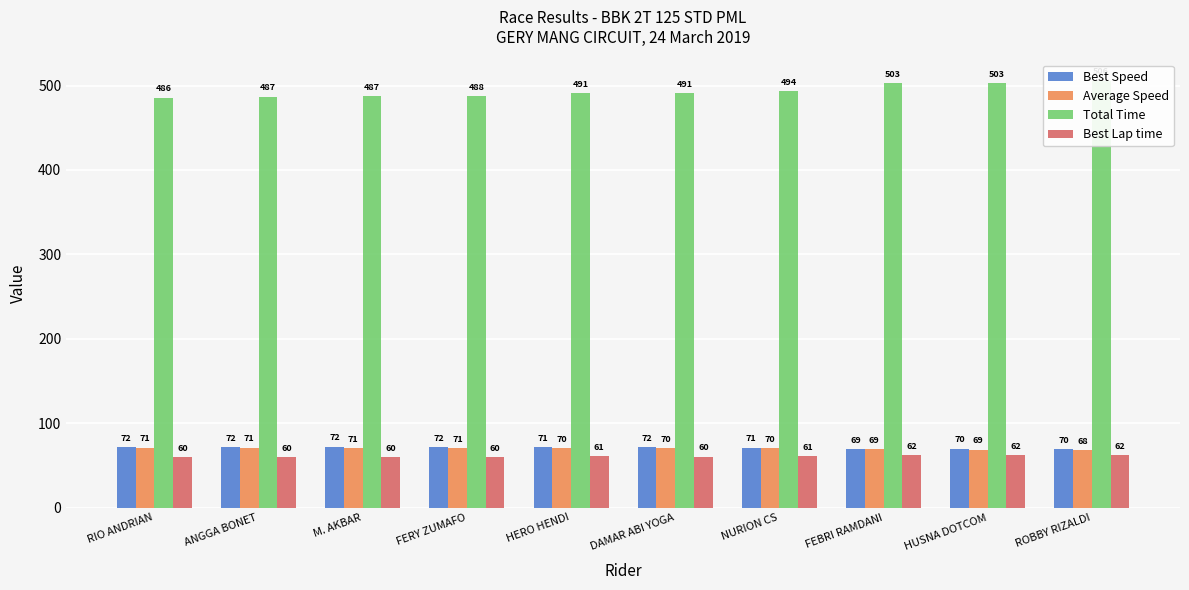

Which series changed the most between RIO ANDRIAN and FEBRI RAMDANI?

Total Time